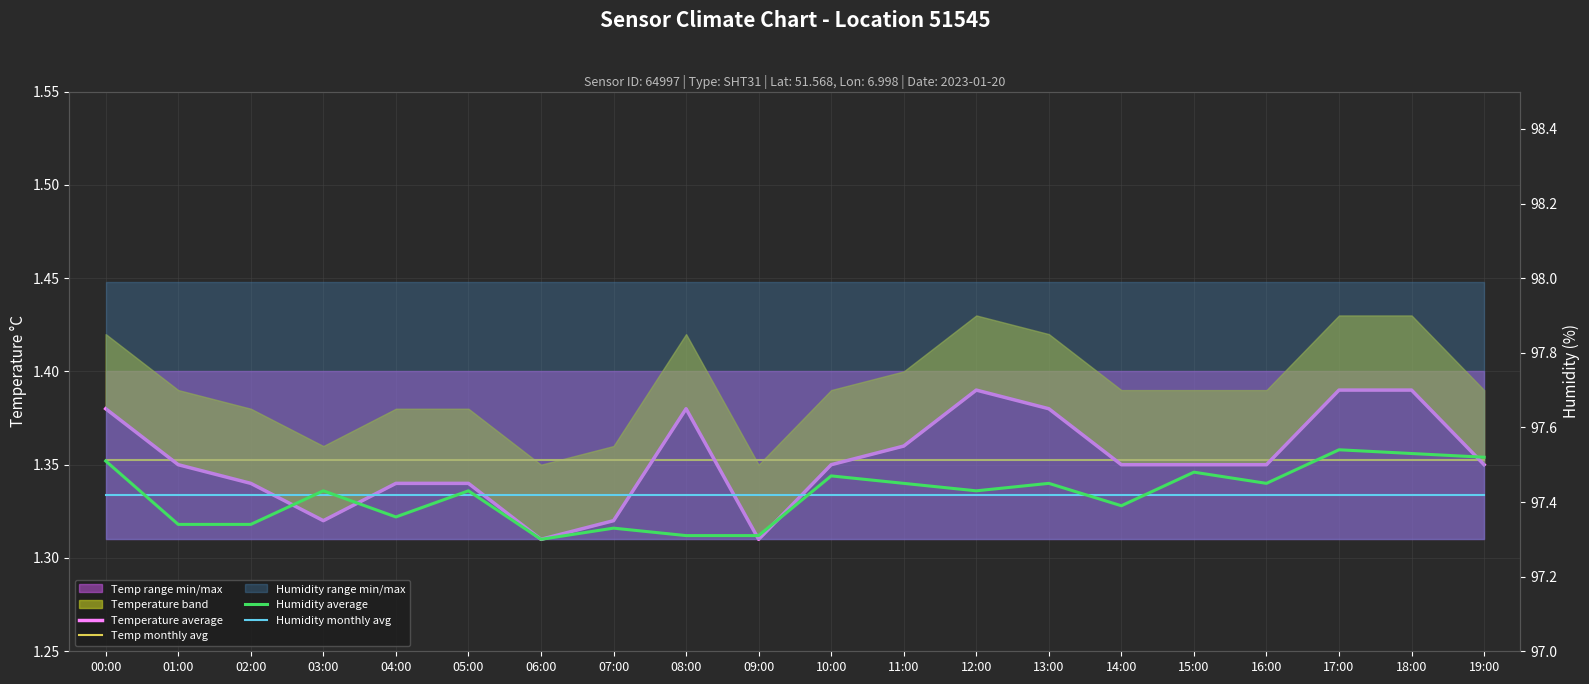

What is the total value across all series at 12:00?

197.6